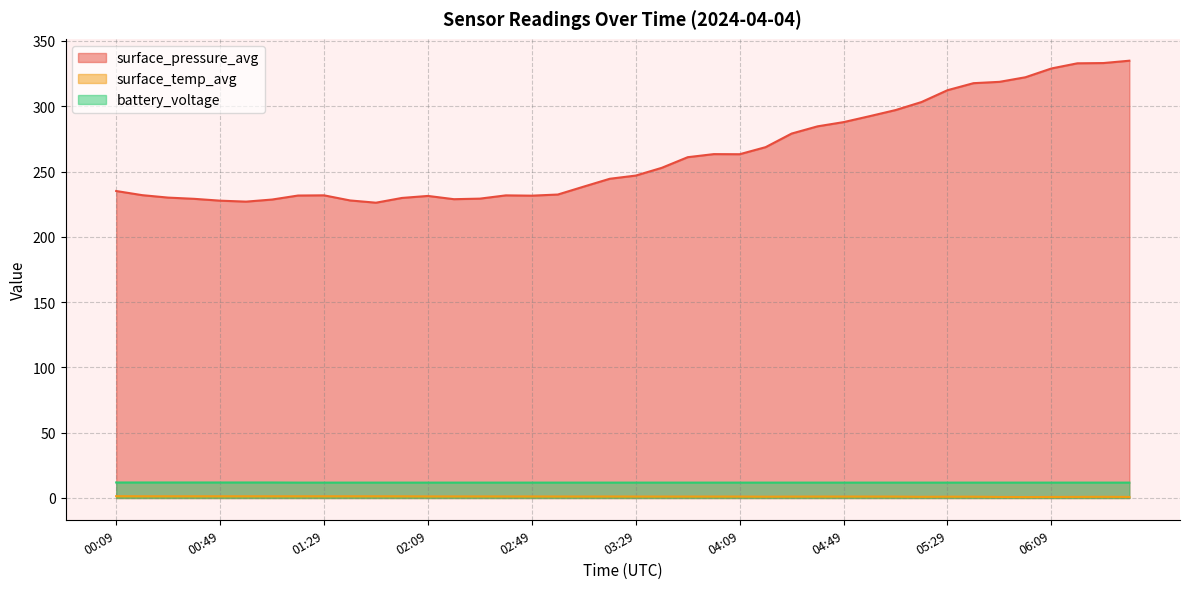

What is the total value across all series at 05:19?

315.9